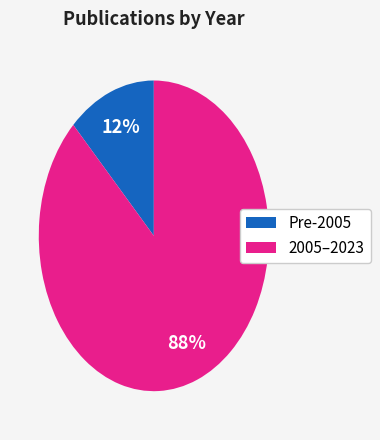

Combined, do 2005–2023 and Pre-2005 account for over 50%?

Yes